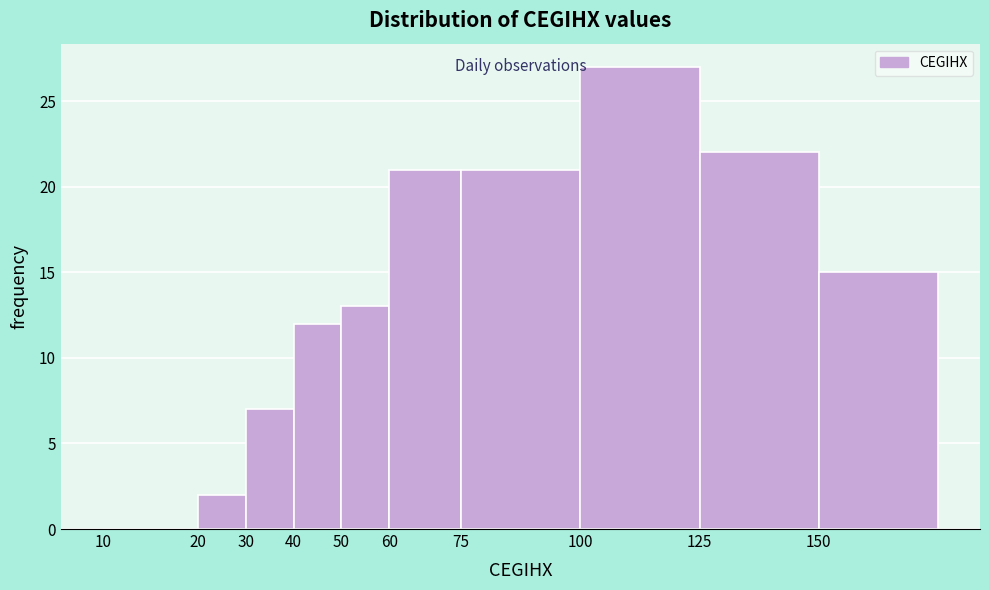

Reading right to left, list all the values displayed in this chart.

150=15	125=22	100=27	75=21	60=21	50=13	40=12	30=7	20=2	10=0